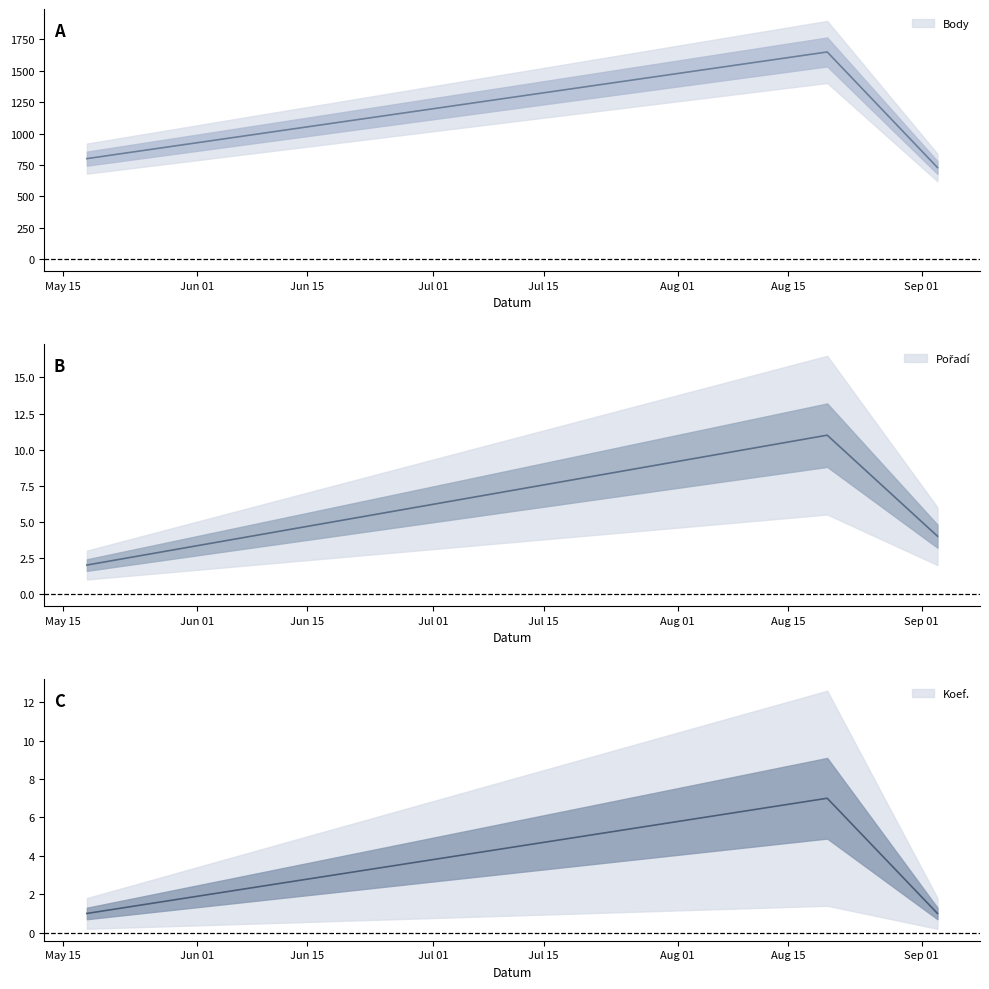

Reading right to left, list all the values displayed in this chart.

Body: 2022-09-03=729	2022-08-20=1650	2022-05-18=800
Pořadí: 2022-09-03=4	2022-08-20=11	2022-05-18=2
Koef.: 2022-09-03=1	2022-08-20=7	2022-05-18=1